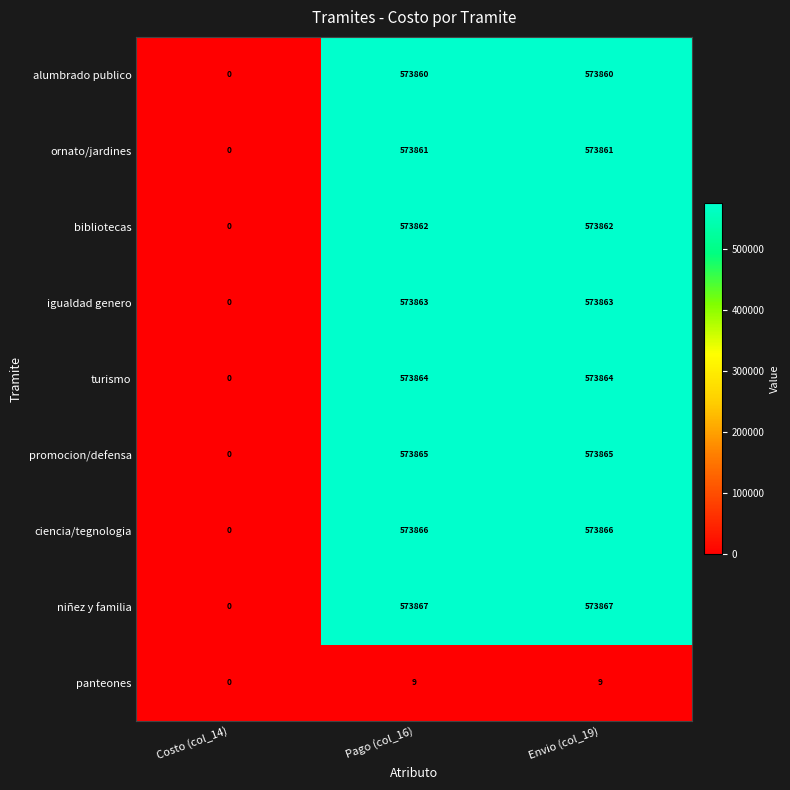

What is the greatest value displayed?

573867